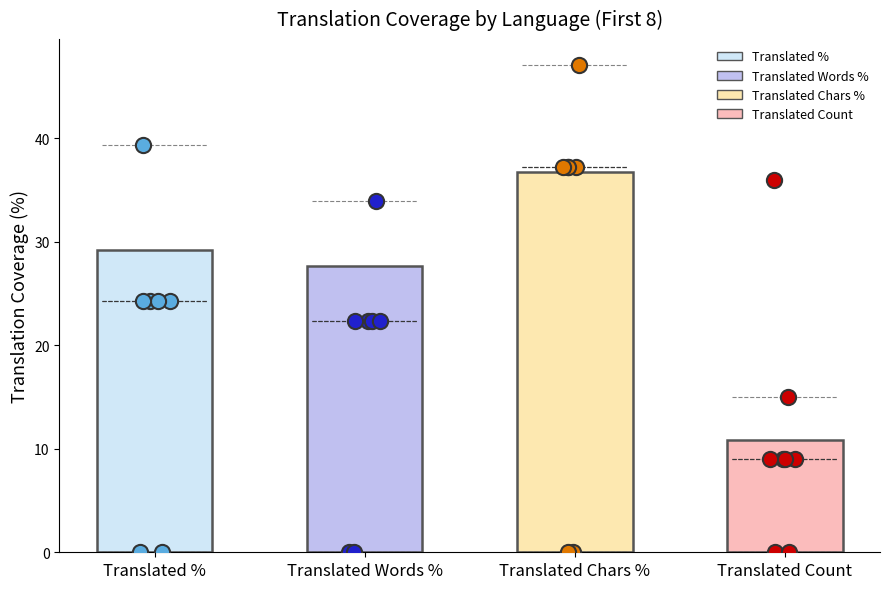

Which series has the widest spread of Y values?

translated_chars_percent